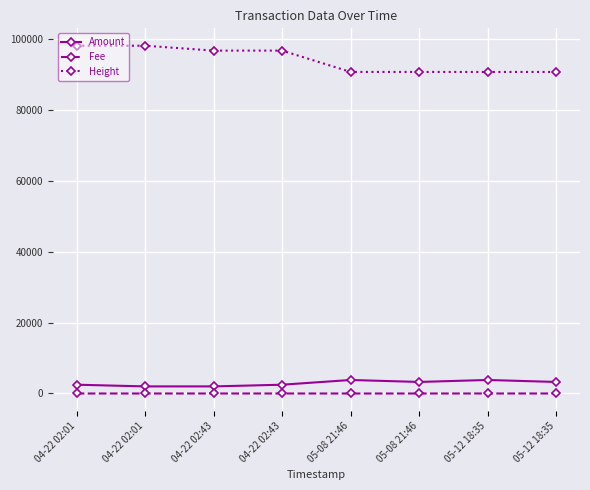

Reading left to right, what are all the values shown in this chart?

Amount: 04-22 02:01=2478	04-22 02:01=1999	04-22 02:43=2000	04-22 02:43=2479	05-08 21:46=3810	05-08 21:46=3257	05-12 18:35=3811	05-12 18:35=3258
Fee: 04-22 02:01=1	04-22 02:01=1	04-22 02:43=2	04-22 02:43=2	05-08 21:46=1	05-08 21:46=1	05-12 18:35=4	05-12 18:35=3
Height: 04-22 02:01=98068	04-22 02:01=98068	04-22 02:43=96691	04-22 02:43=96691	05-08 21:46=90676	05-08 21:46=90676	05-12 18:35=90669	05-12 18:35=90669